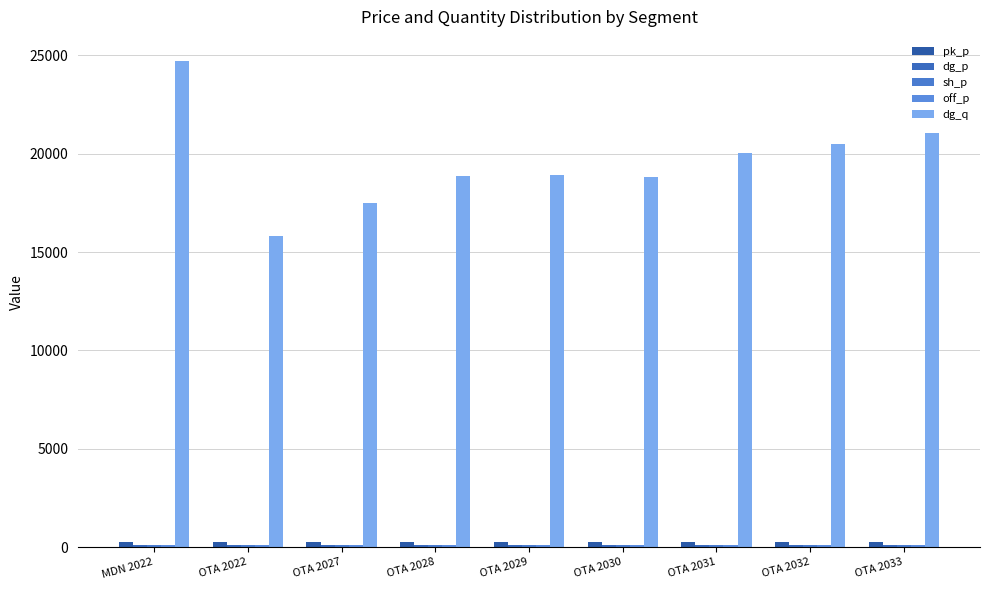

Is the value of dg_p at OTA 2031 greater than the value of pk_p at OTA 2031?

No